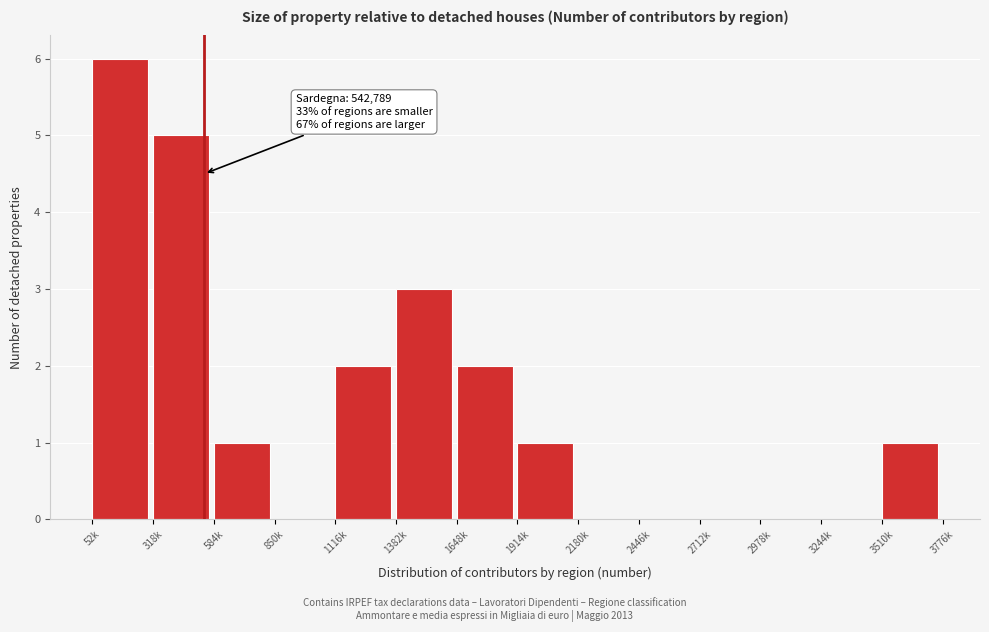

Reading left to right, what are all the values shown in this chart?

52k=6	318k=5	584k=1	850k=0	1116k=2	1382k=3	1648k=2	1914k=1	2180k=0	2446k=0	2712k=0	2978k=0	3244k=0	3510k=1